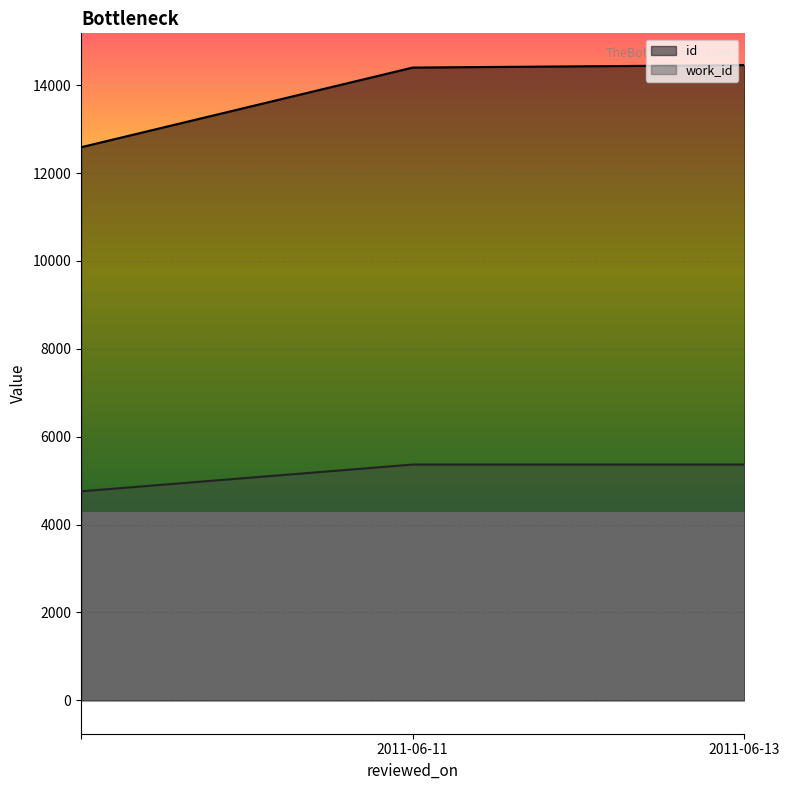

How many lines are shown in the chart?

2